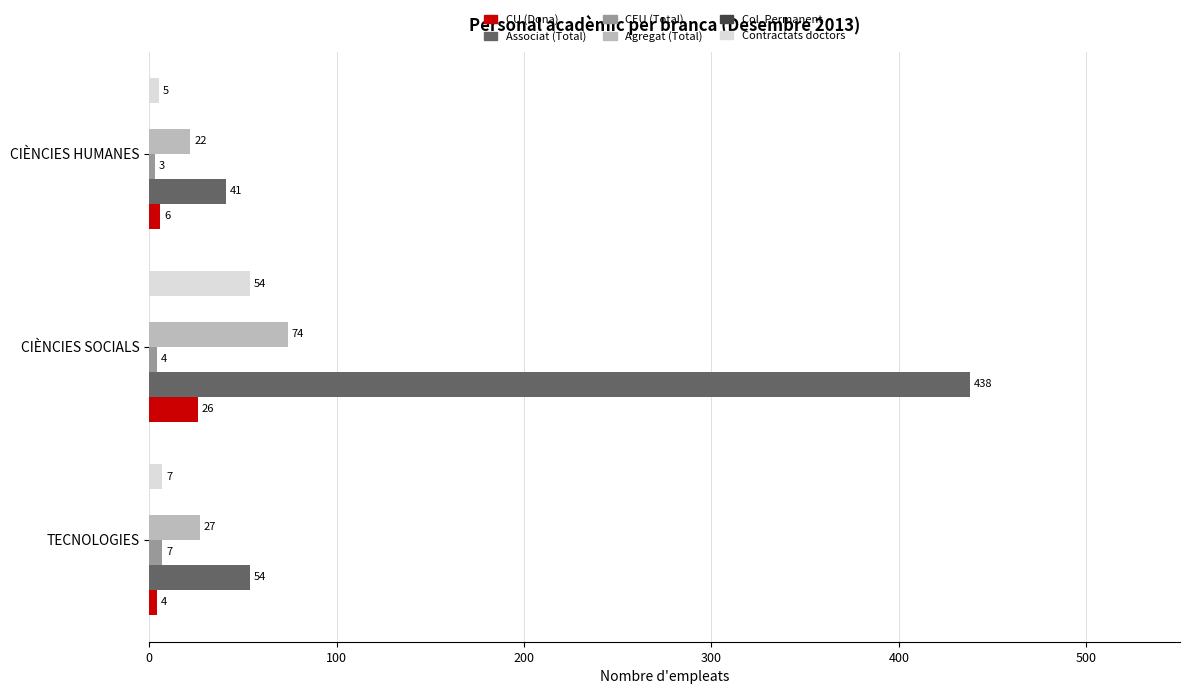

At how many categories does at least one series exceed 292?

1